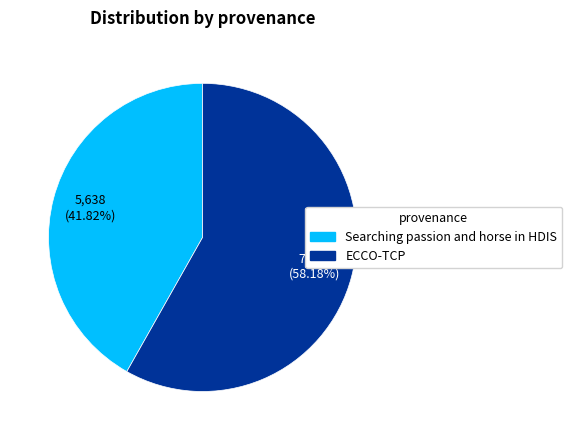

What is the ratio of the value at Searching passion and horse in HDIS to the value at ECCO-TCP?

0.7